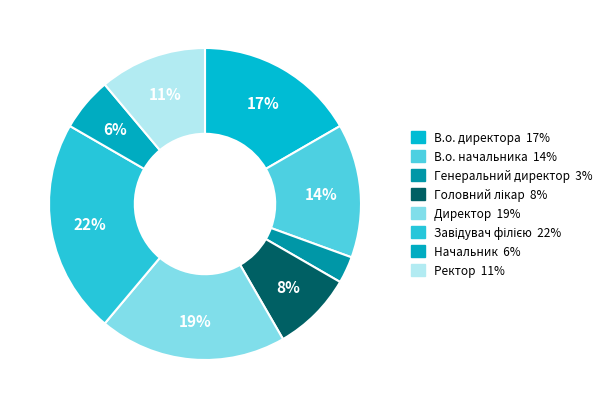

How many segments does this pie chart have?

8